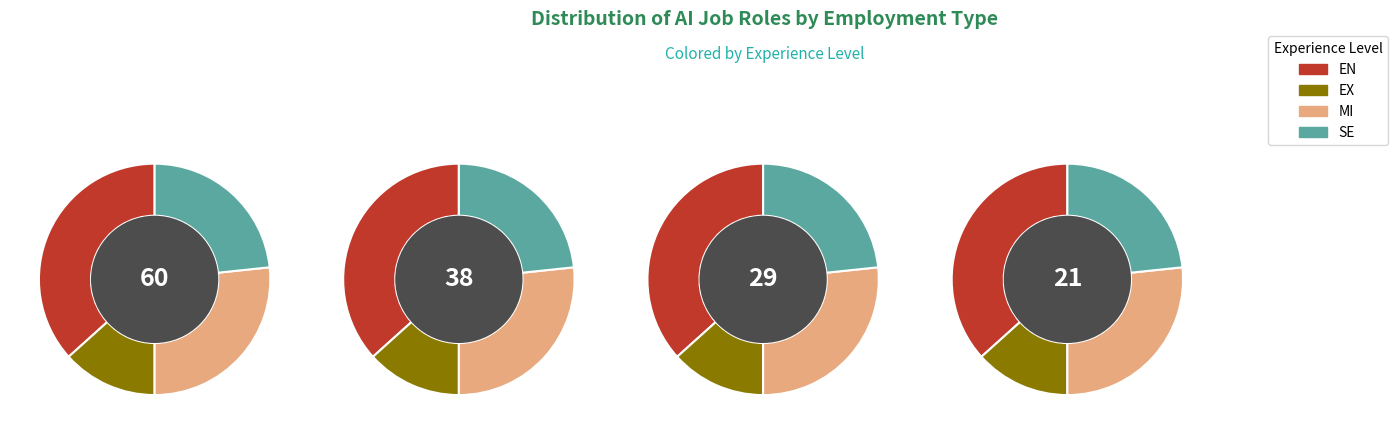

To the nearest percent, what is the average slice percentage?

25%